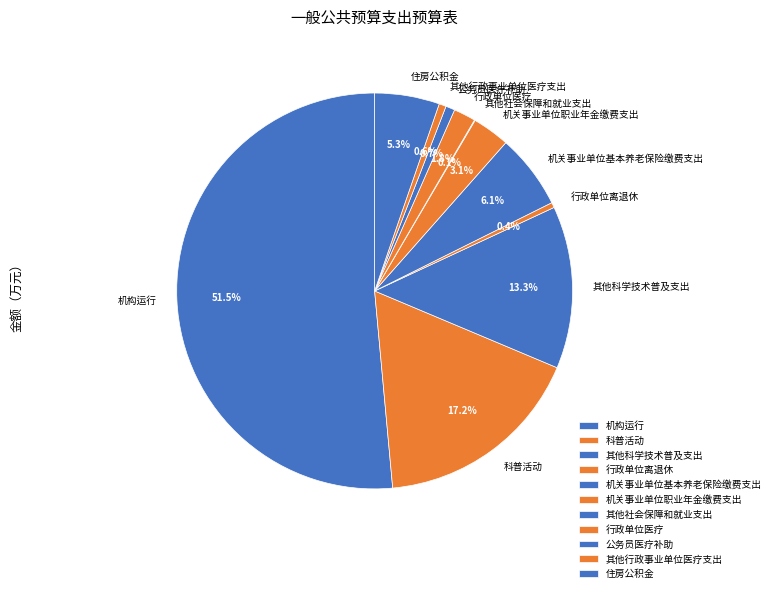

What is the majority slice?

机构运行